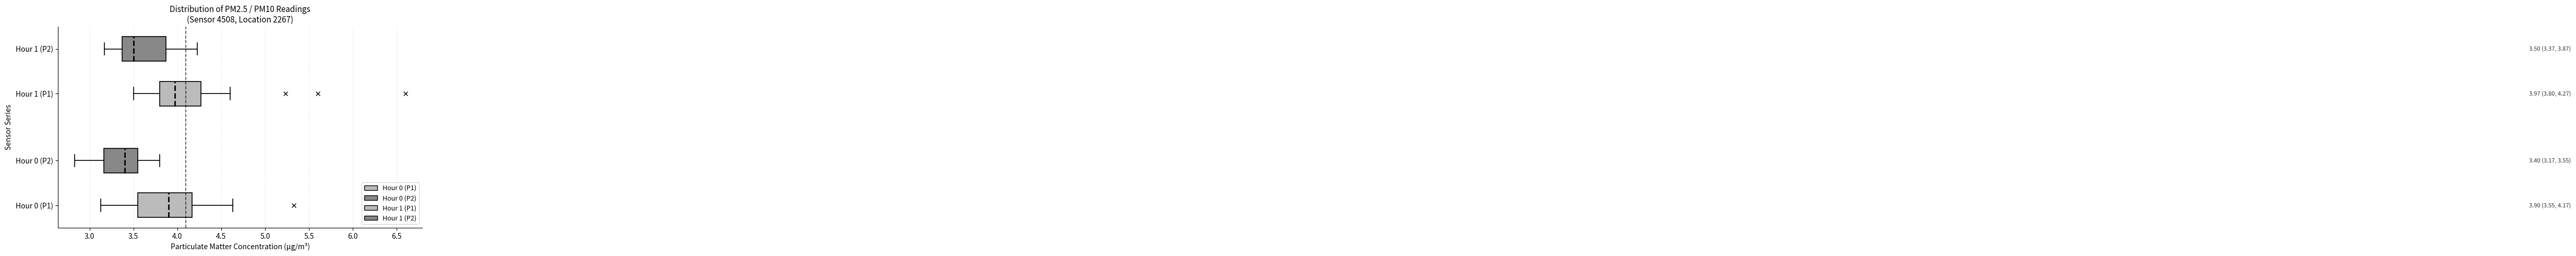

Which box's median line is the furthest to the left?

Hour 0 (P2)